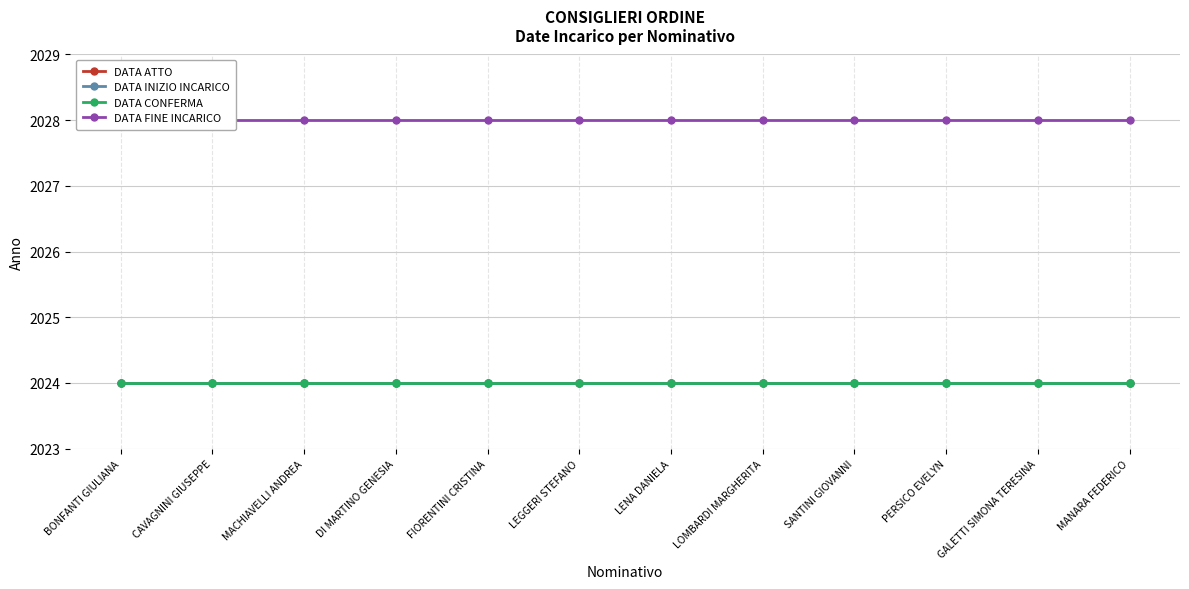

What are all the series names shown in the legend?

DATA ATTO, DATA INIZIO INCARICO, DATA CONFERMA, DATA FINE INCARICO